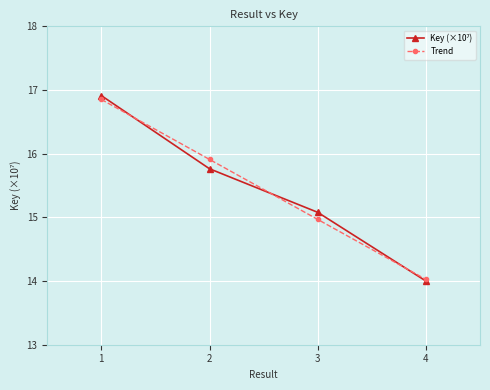

List the labels in order of Trend value, smallest first.

4, 3, 2, 1